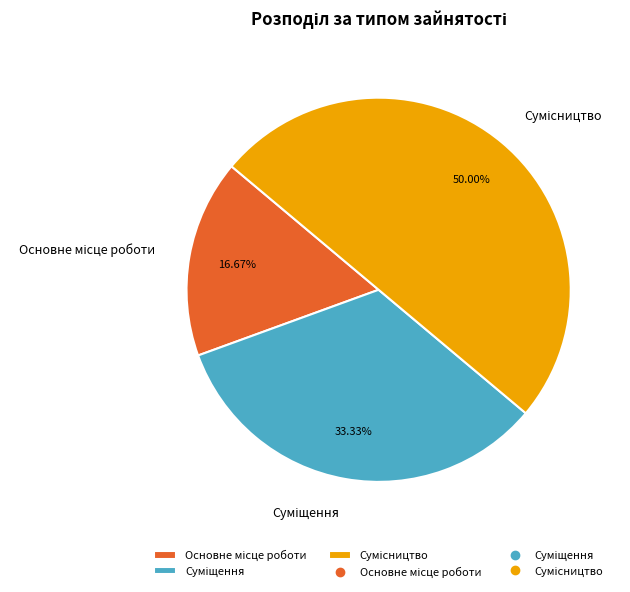

Which slice is the smallest?

Основне місце роботи